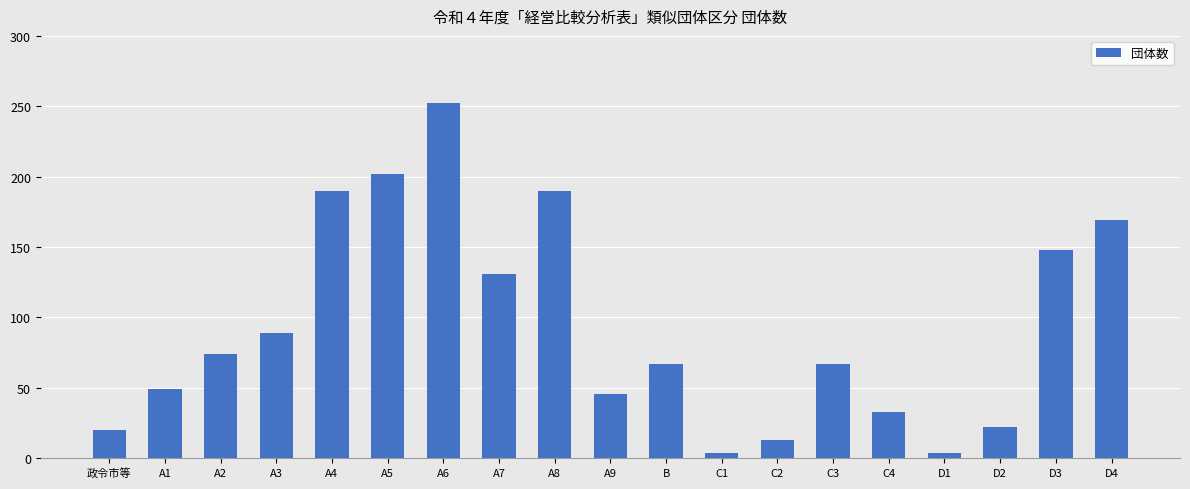

The chart shows a value of 49 at A1. True or false?

True